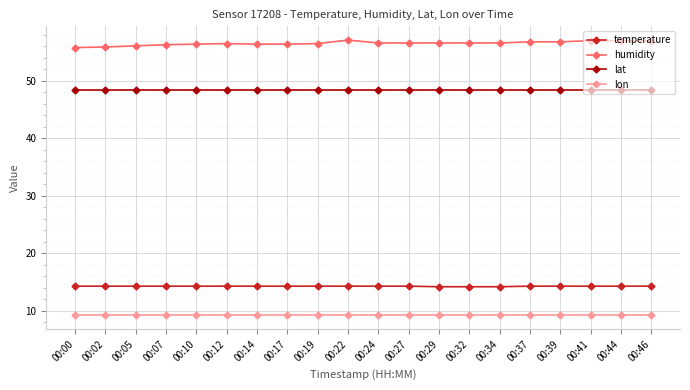

Read the humidity value at 00:14.

56.4